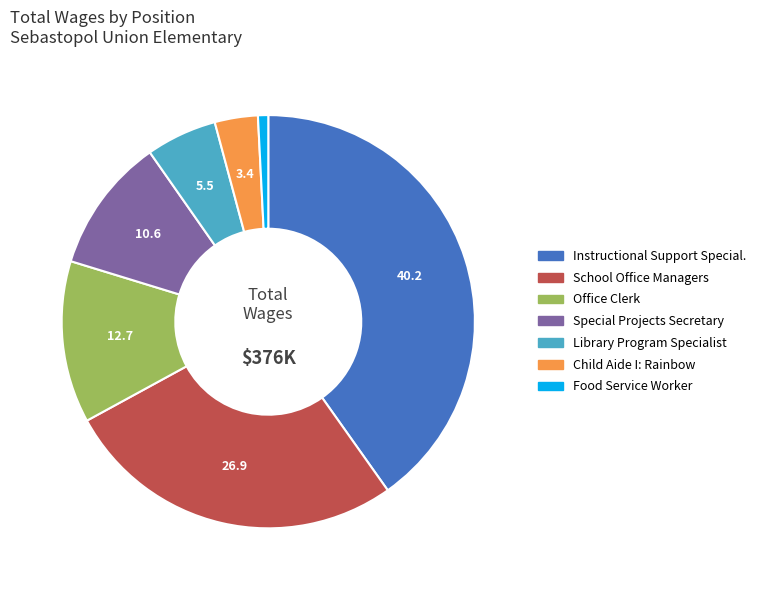

Which has a higher value, Library Program Specialist or School Office Managers?

School Office Managers